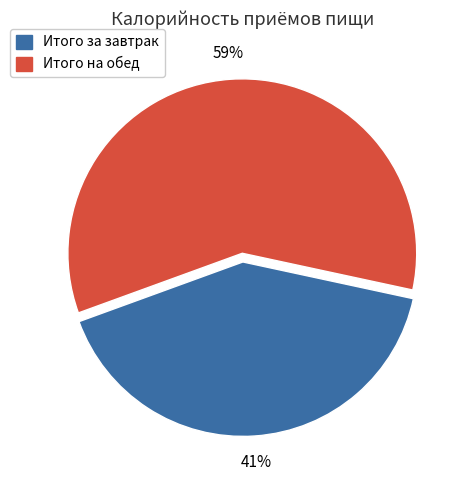

Count the number of slices in the pie.

2